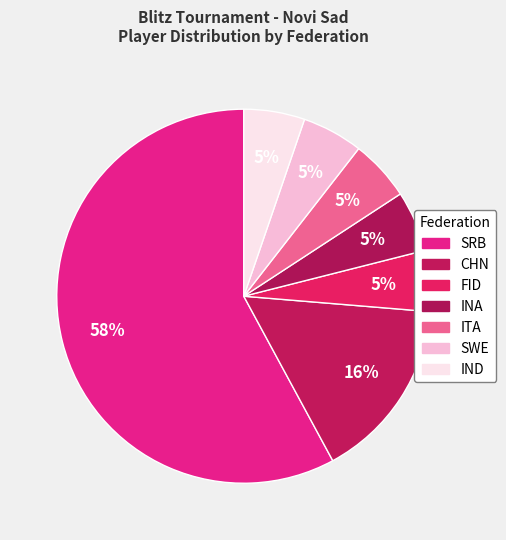

To the nearest percent, what is the average slice percentage?

14%